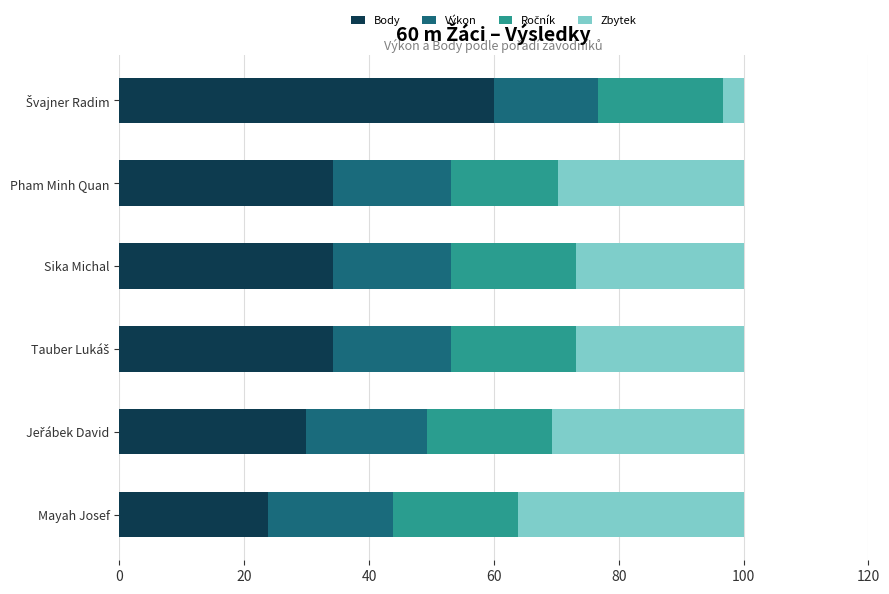

The value of Body at Pham Minh Quan is 34.3. True or false?

True